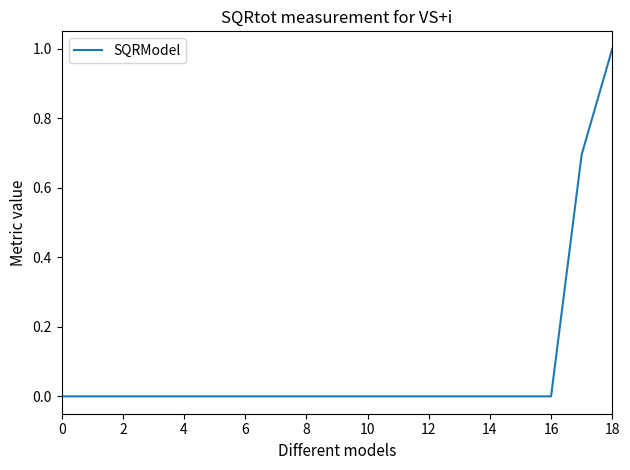

What is the difference between the maximum and minimum values?

1.0